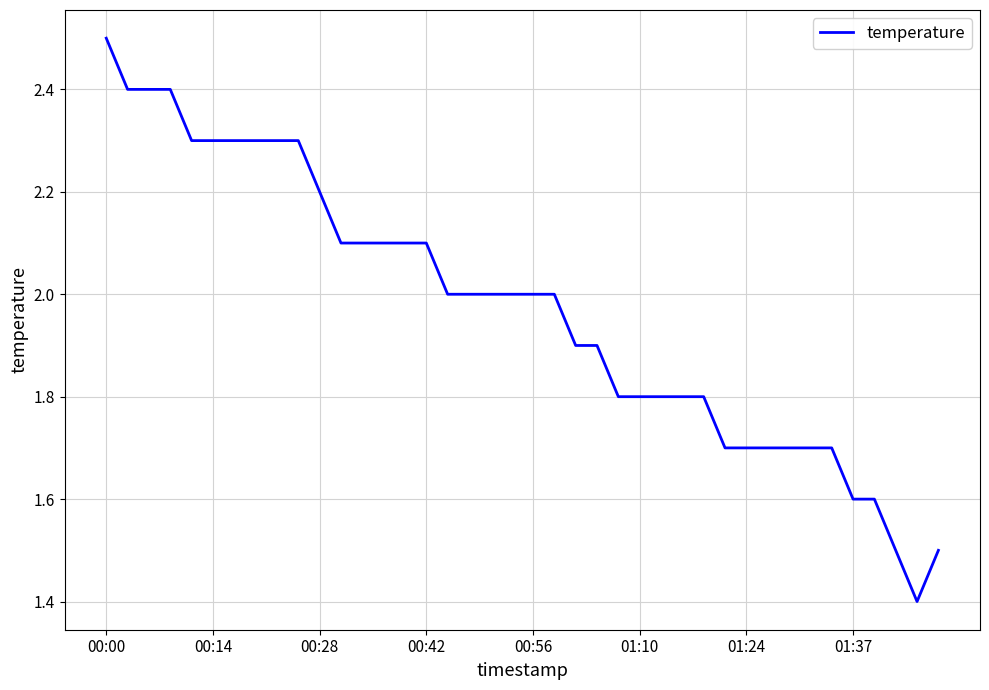

How many distinct data groups are displayed?

1